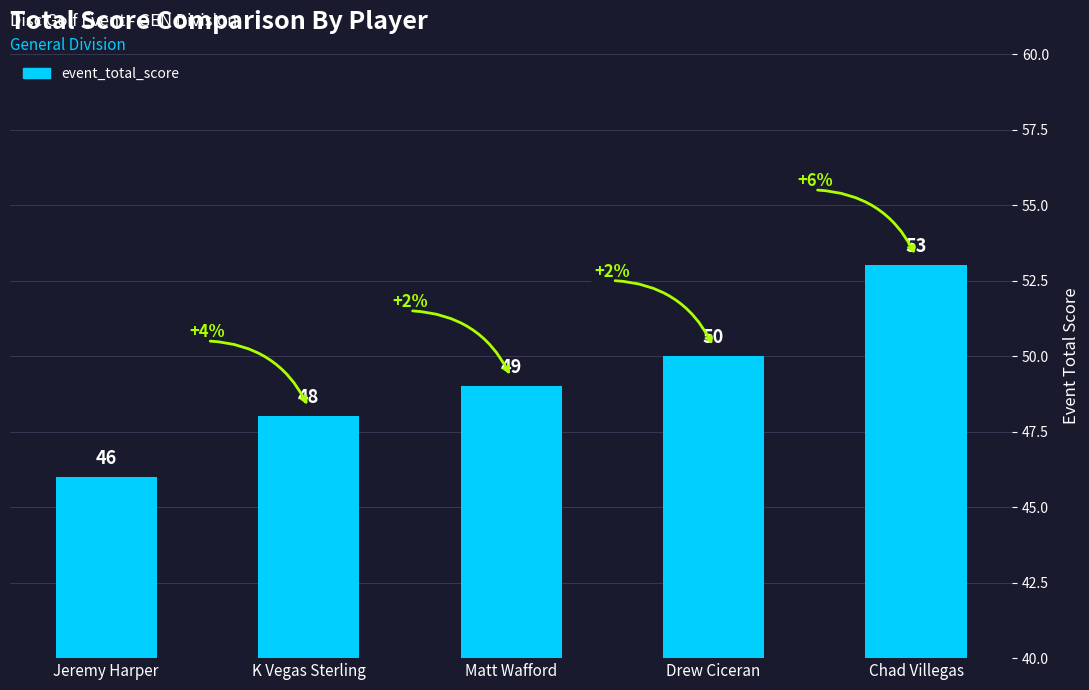

What is the label of the 1st bar from the right?

Chad Villegas